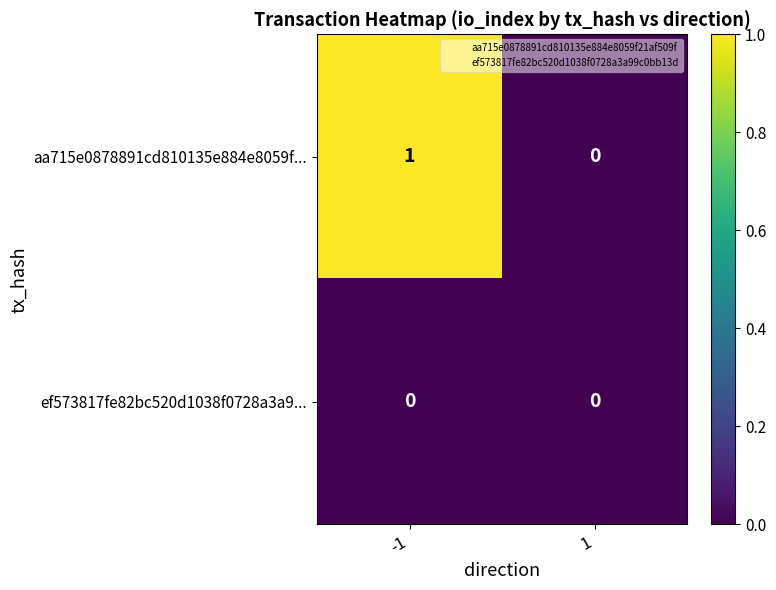

Rank the series by their average value, from highest to lowest.

aa715e0878891cd810135e884e8059f..., ef573817fe82bc520d1038f0728a3a9...